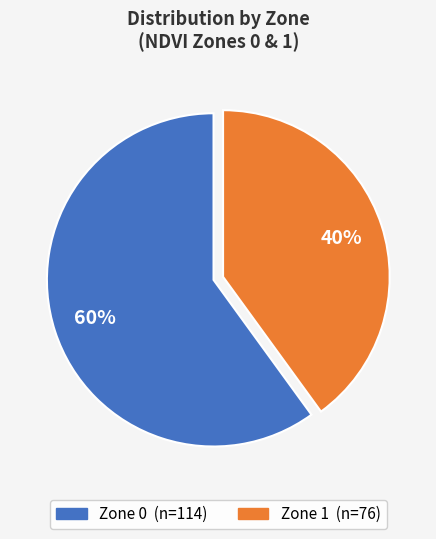

Is the sum of Zone 0 and Zone 1 greater than half?

Yes